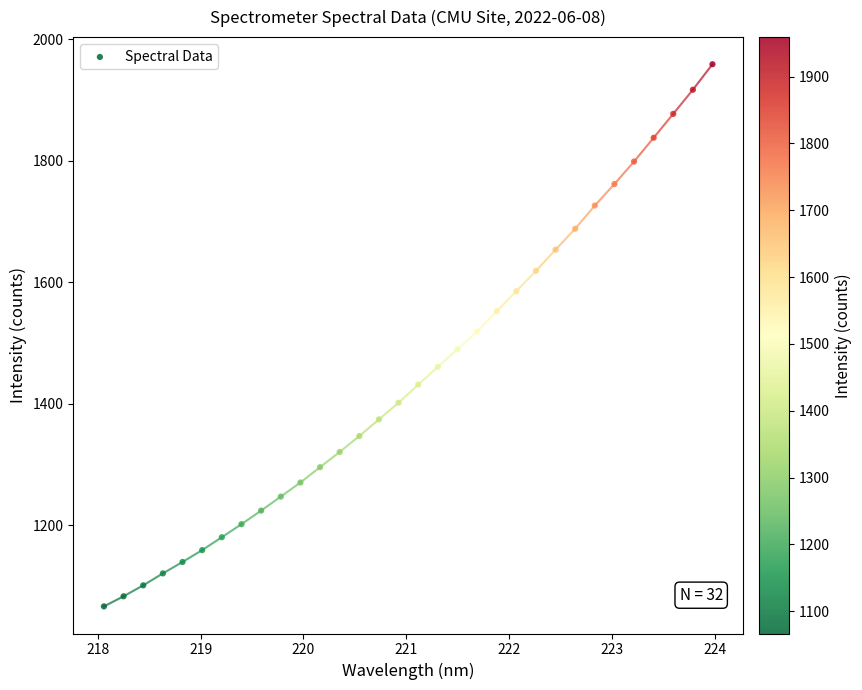

What is the range of X values (max minus min)?

5.9